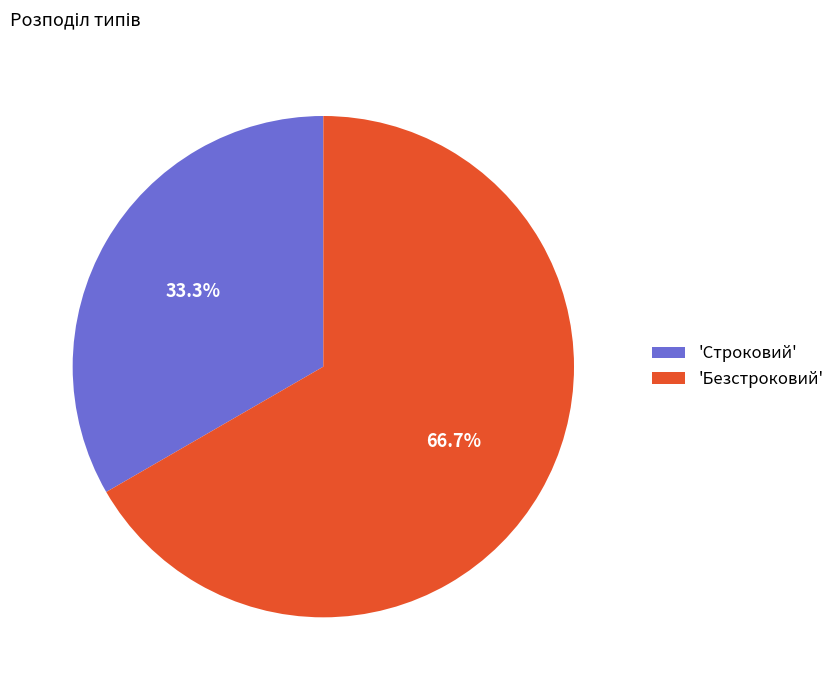

How many segments does this pie chart have?

2